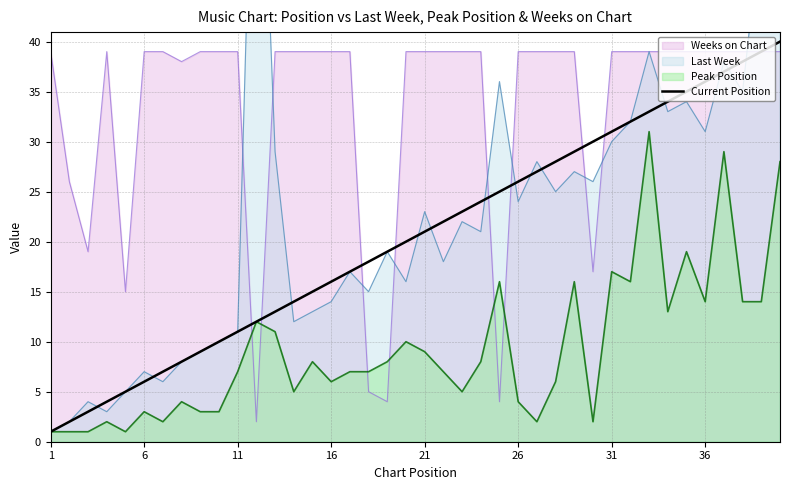

What is the maximum value for Weeks on Chart?

39